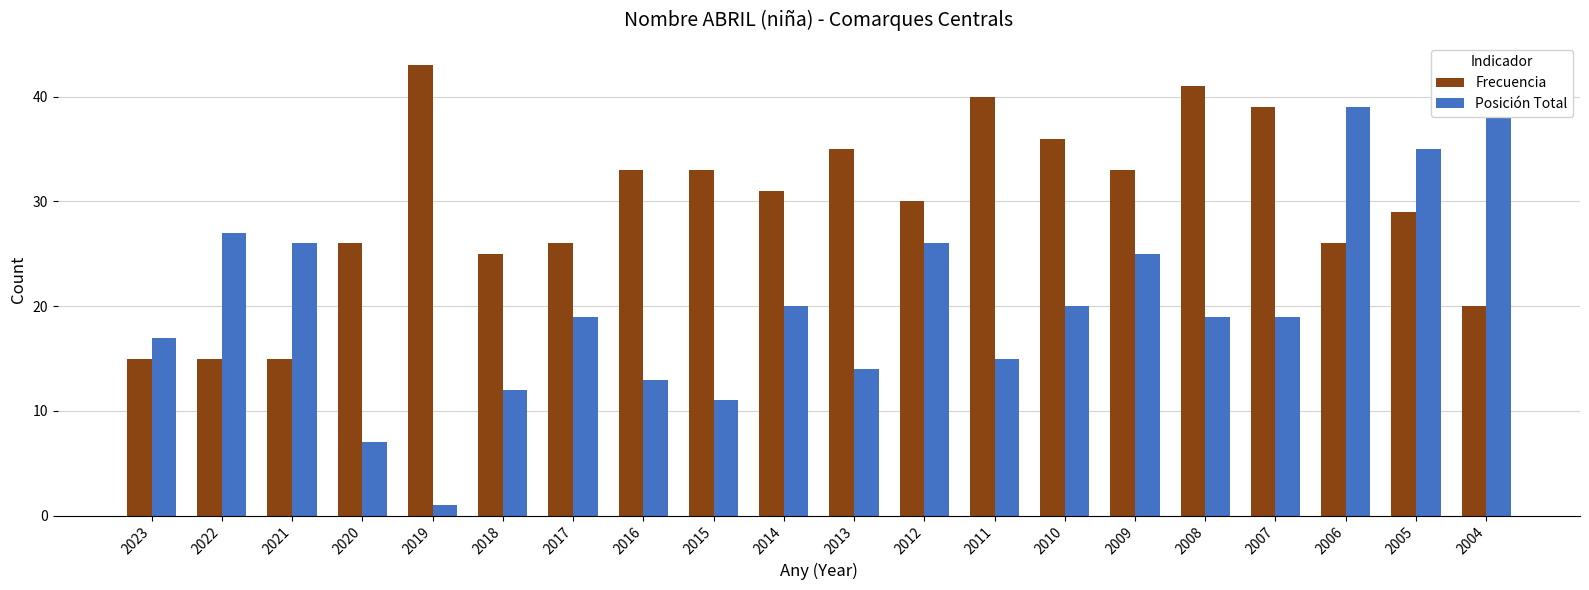

Which series has the widest spread of values?

Posición Total